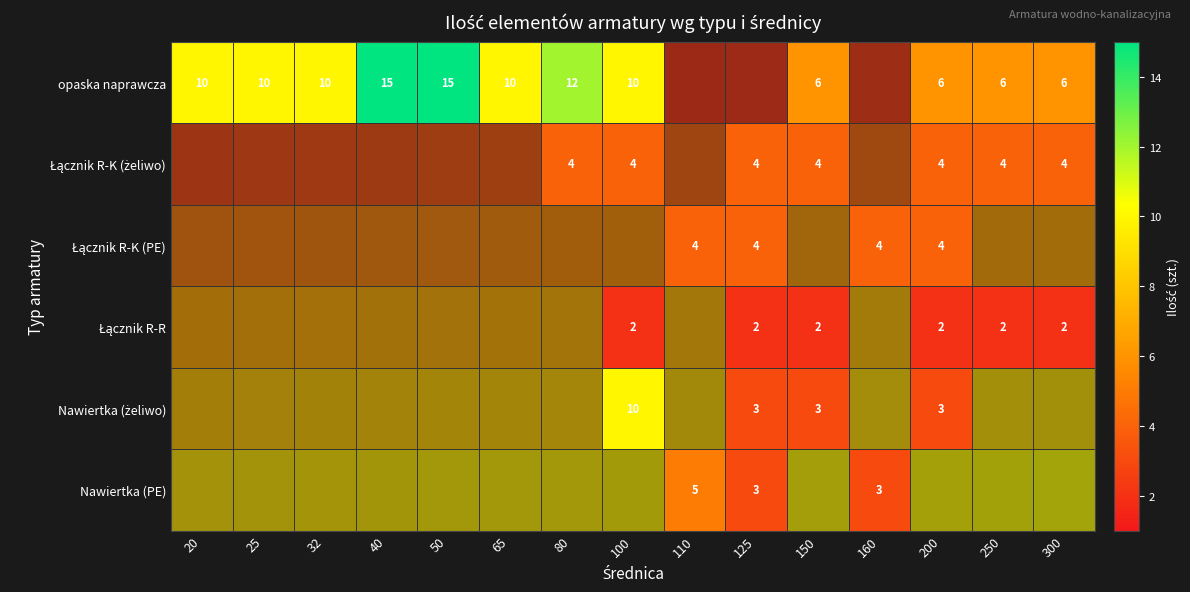

Is the value of Łącznik R-K (żeliwo) at 300 greater than the value of Nawiertka (PE) at 25?

No